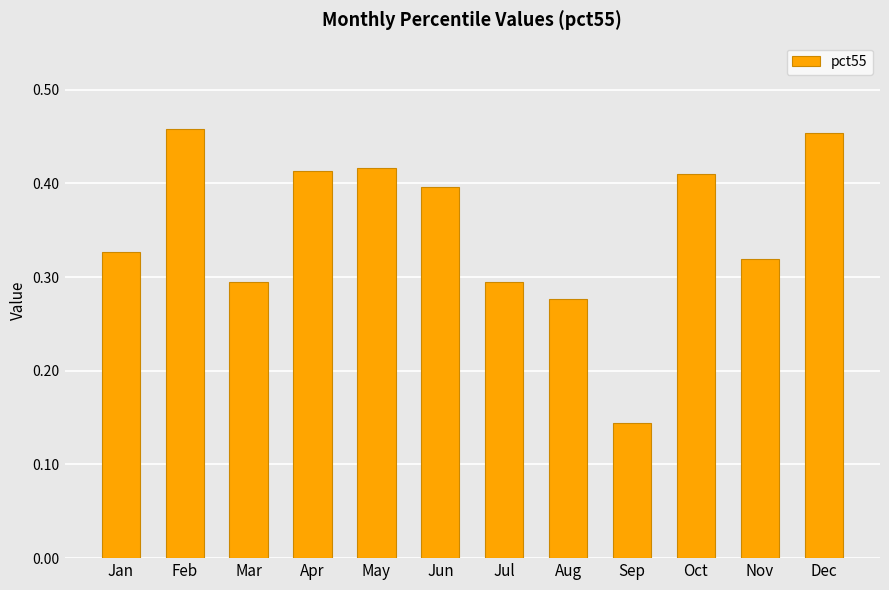

What is the sum of the values at Dec and Mar?

0.7